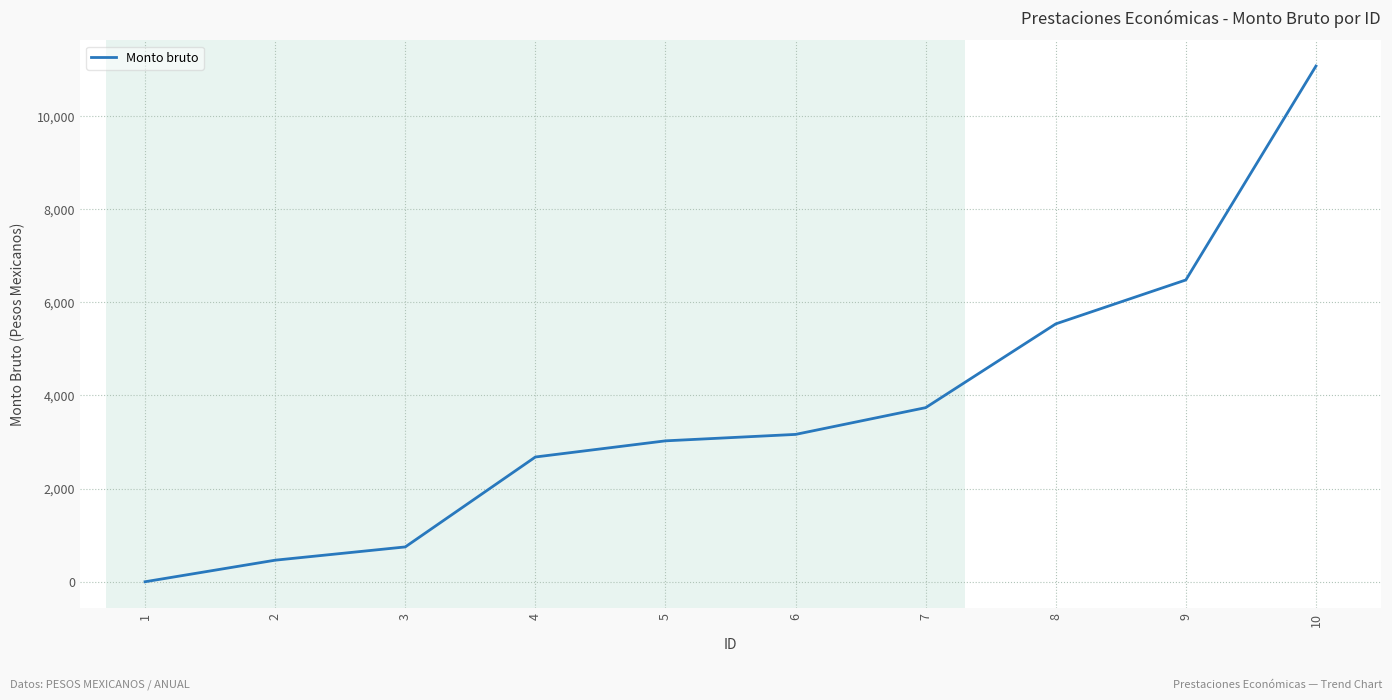

Does the chart display data point markers on the line(s)?

No